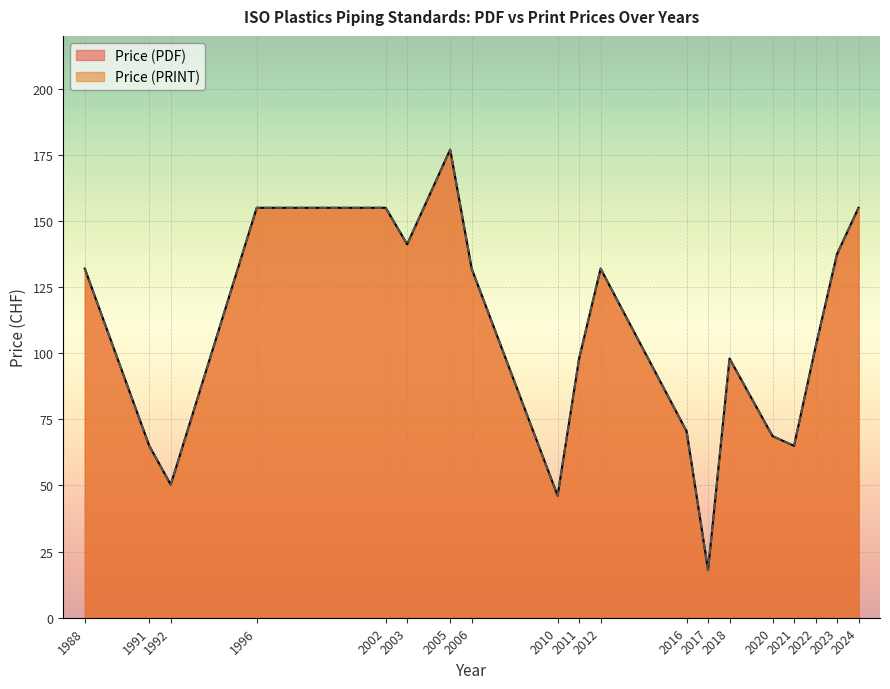

At which label does Price (PRINT) reach its minimum?

2017